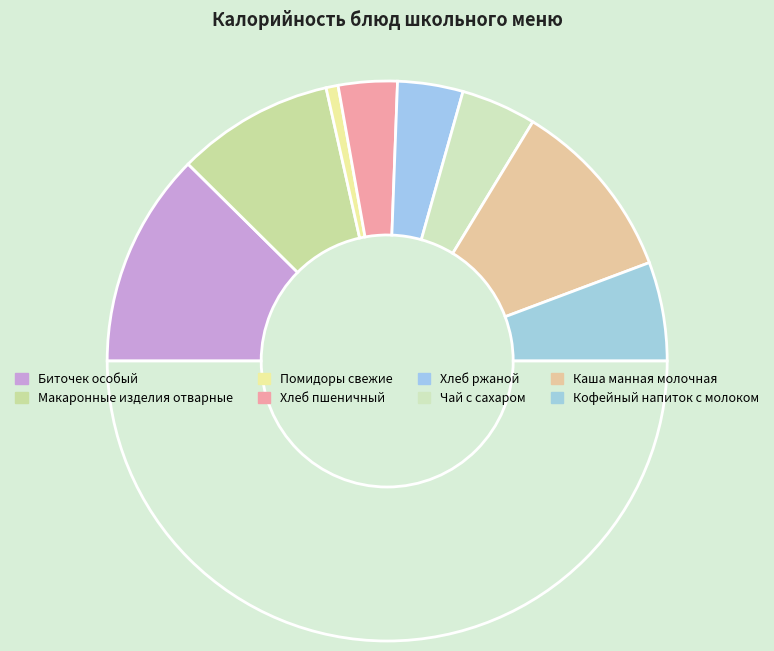

Count the number of slices in the pie.

9